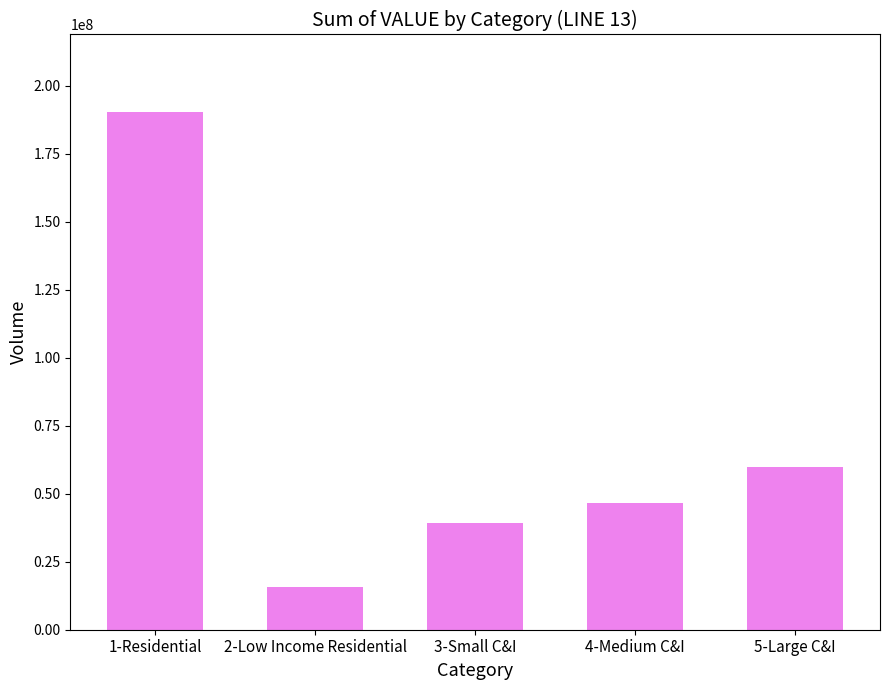

Rank the categories by value from highest to lowest.

1-Residential, 5-Large C&I, 4-Medium C&I, 3-Small C&I, 2-Low Income Residential